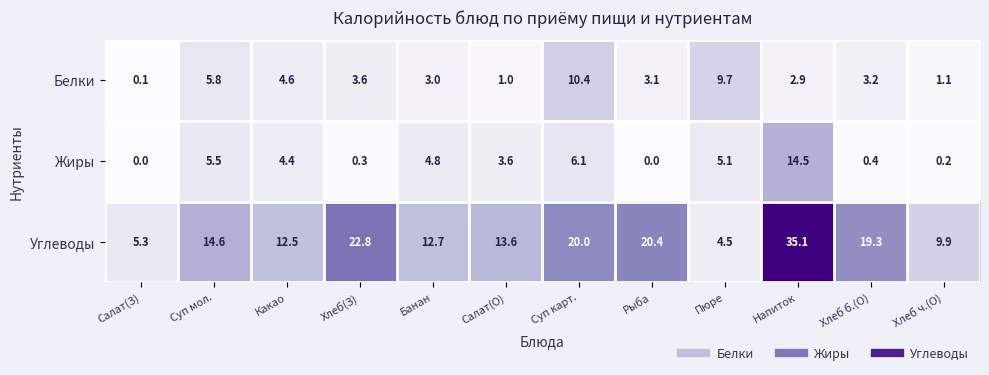

At how many categories does at least one series exceed 25?

1